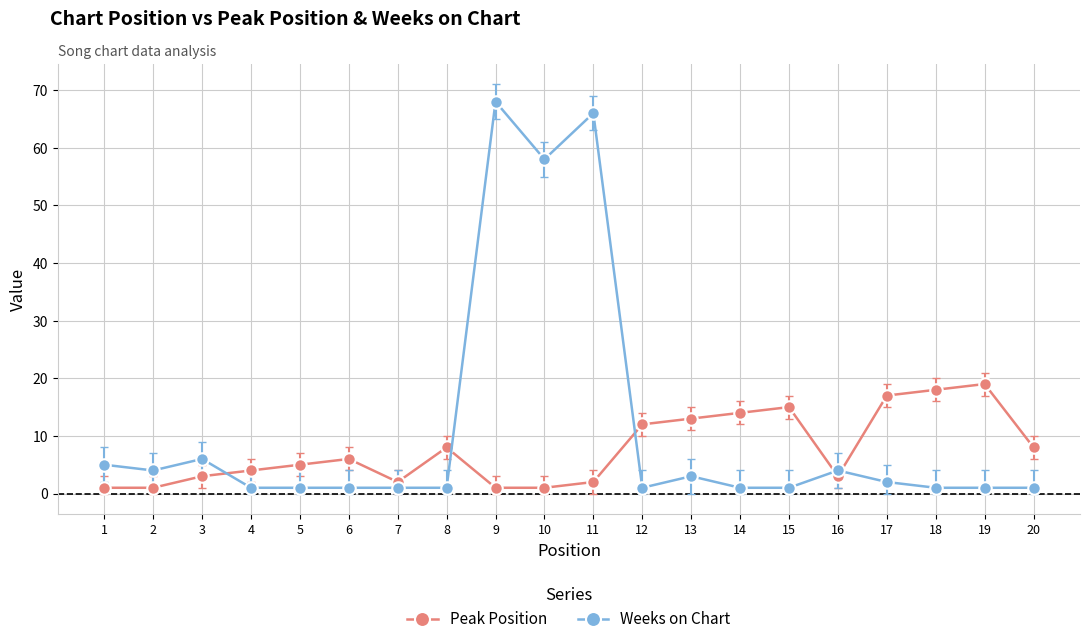

What are all the series names shown in the legend?

Peak Position, Weeks on Chart